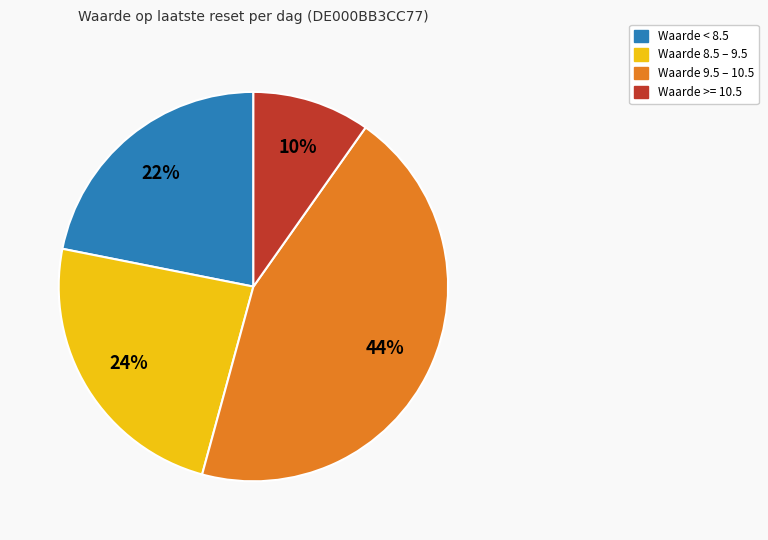

Is there any slice that represents more than half of the pie?

No